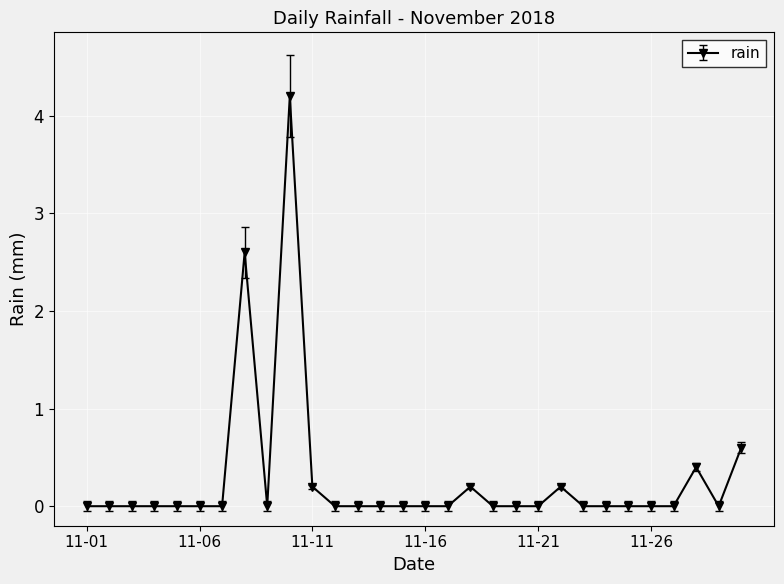

True or false: the data has more than 0 interior local peaks.

True